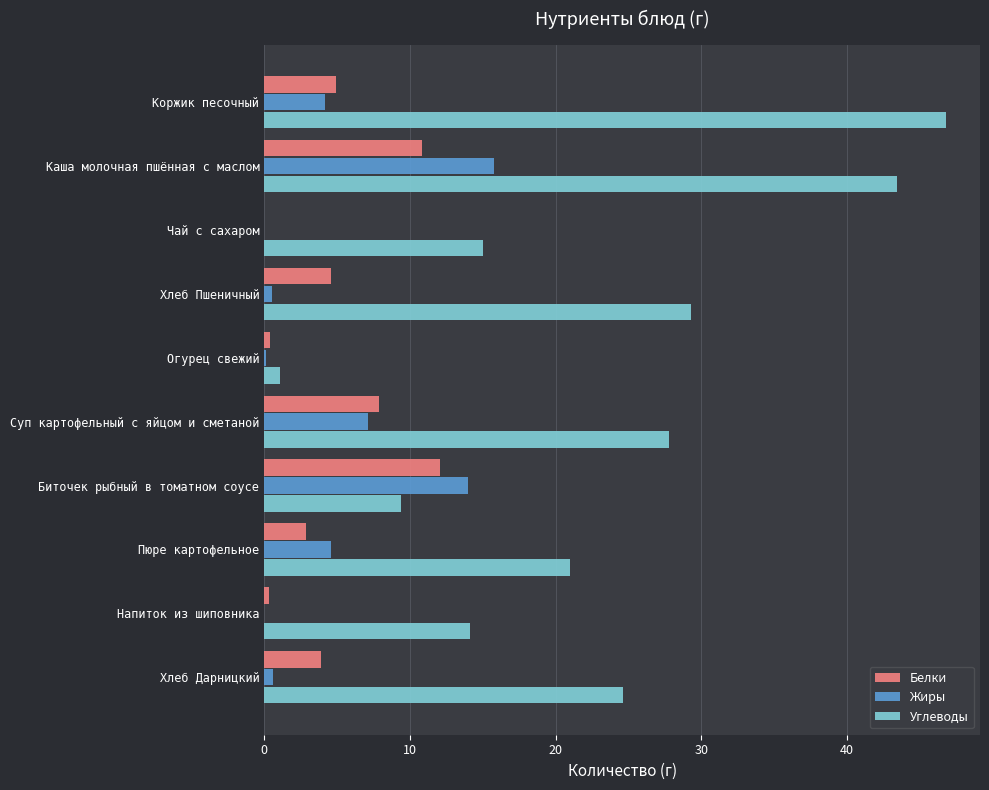

Which label corresponds to the largest value in the chart?

Коржик песочный